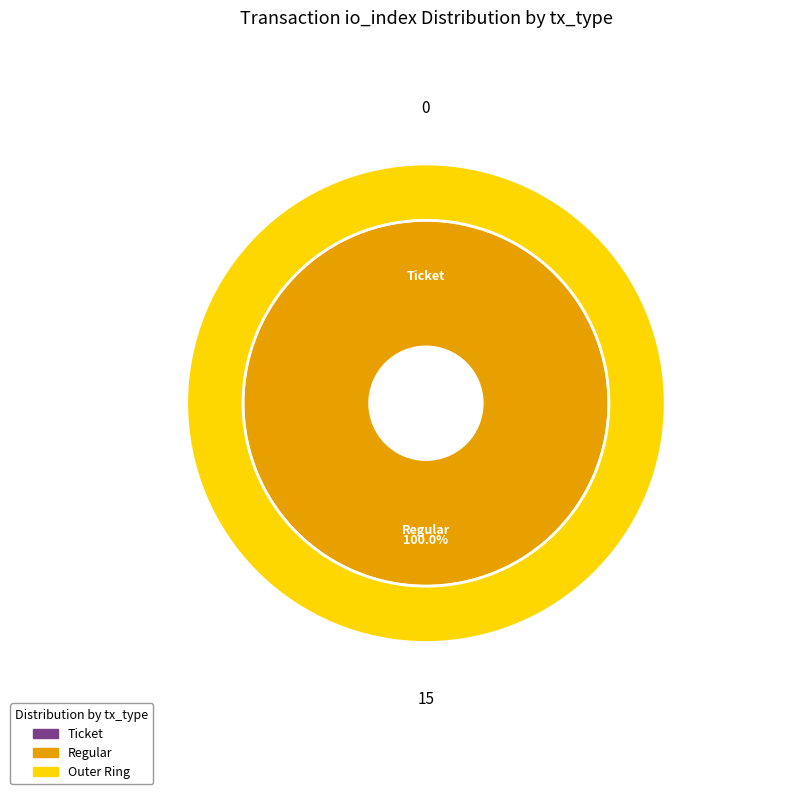

Is it true that Regular (io_index=15) is 100% of the pie?

True